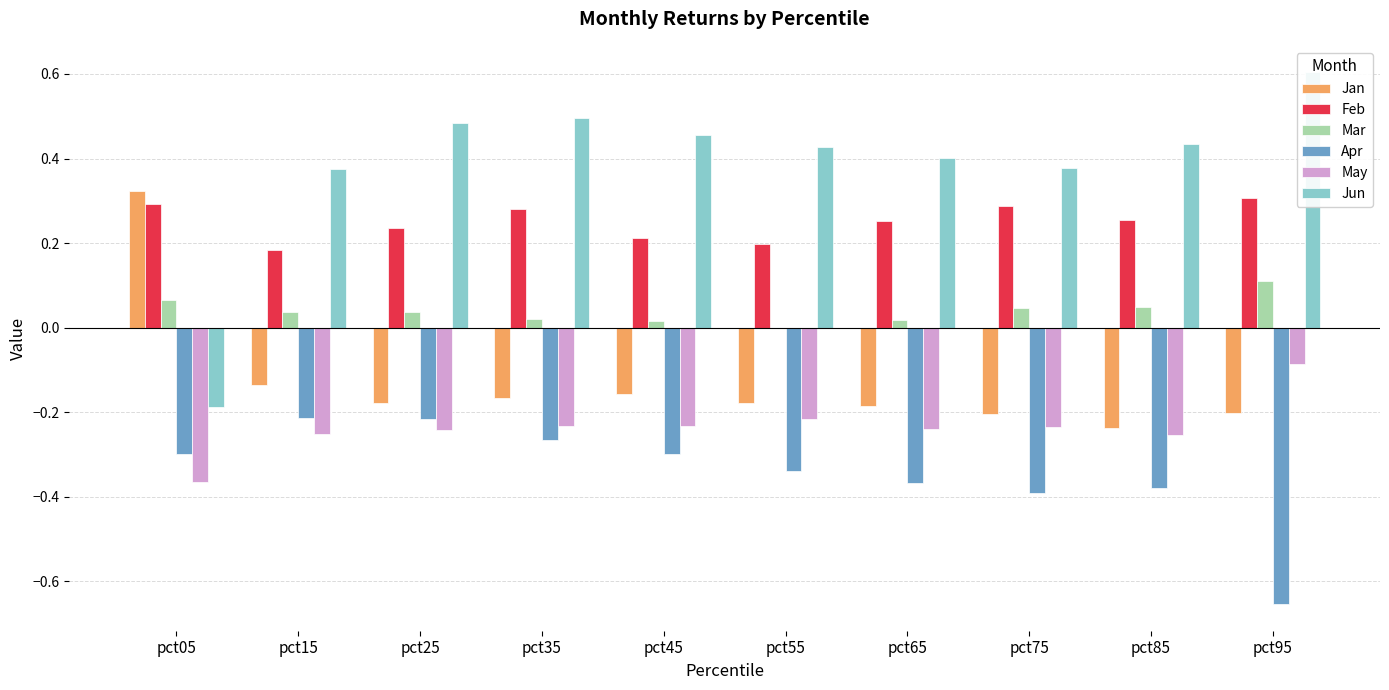

What is the minimum value shown in the chart?

-0.7